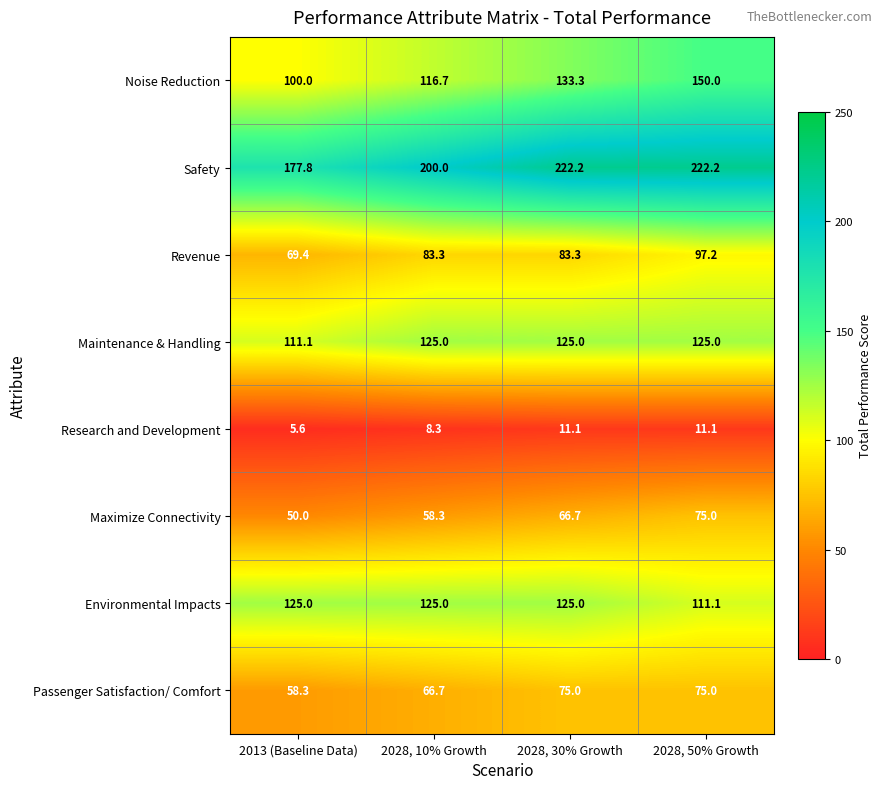

At which label is Environmental Impacts closest to 118?

2028, 50% Growth